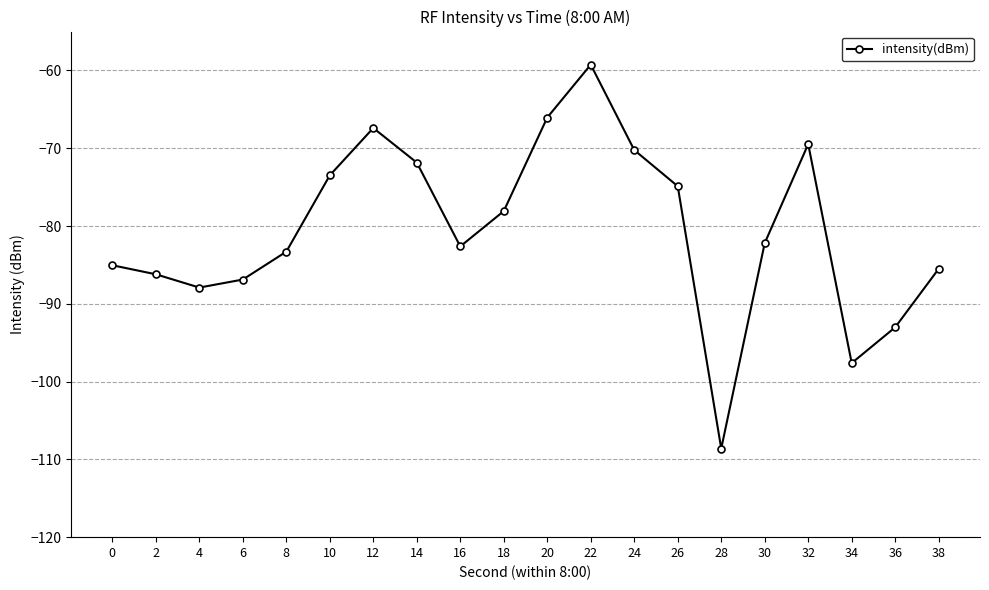

Reading left to right, what are all the values shown in this chart?

-85.0	-86.2	-87.9	-86.9	-83.3	-73.5	-67.4	-71.8	-82.6	-78.1	-66.1	-59.3	-70.2	-74.9	-108.6	-82.2	-69.5	-97.6	-93.0	-85.5